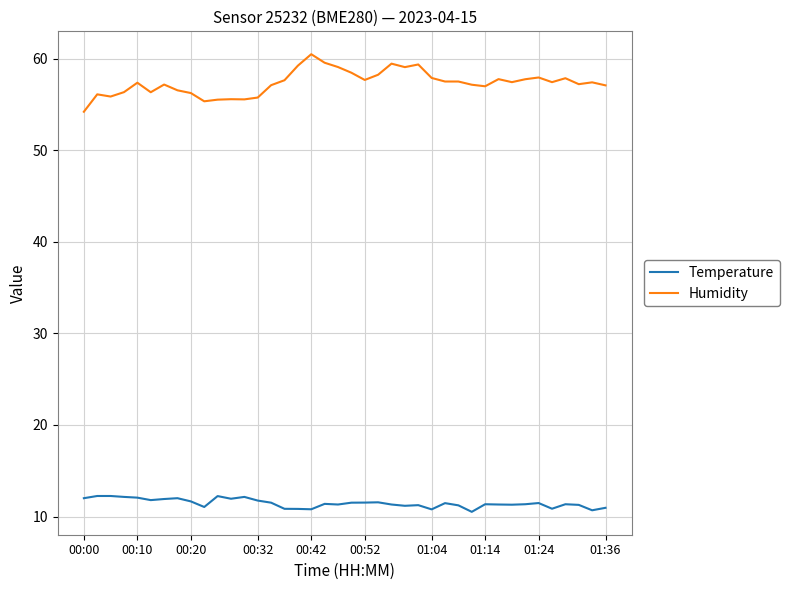

True or false: Humidity and Temperature intersect in this chart.

False